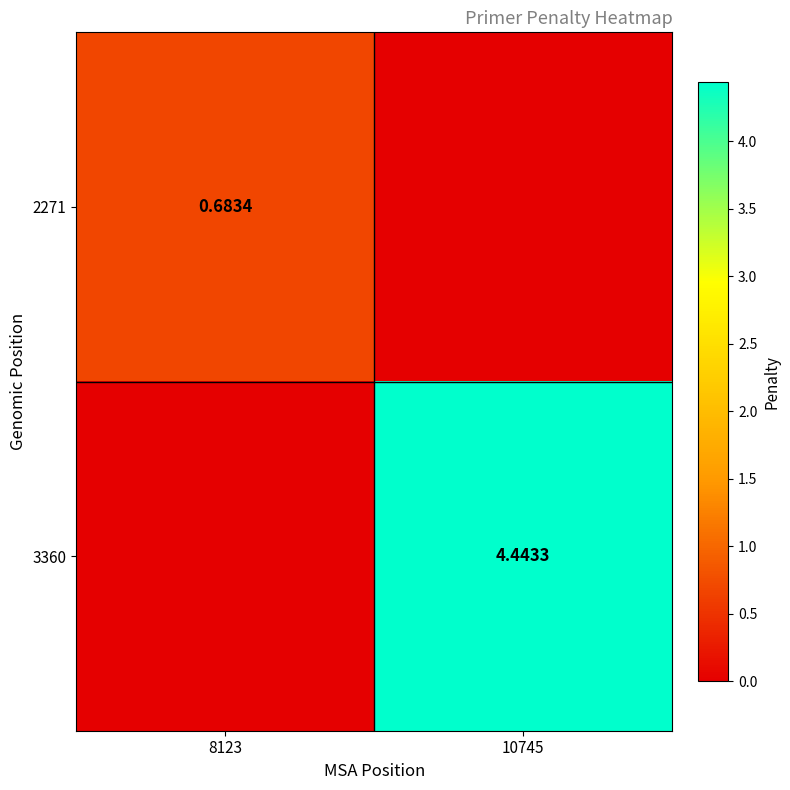

Is the value of 3360 at 10745 greater than the value of 2271 at 8123?

Yes